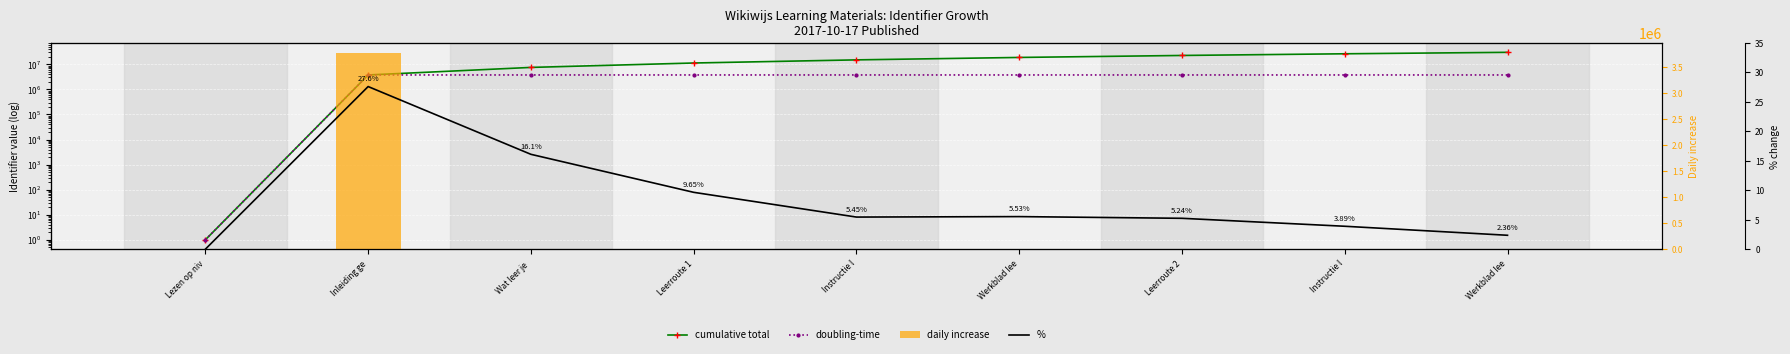

Is the value of cumulative total at Wat leer je  greater than the value of doubling-time at Leerroute 2?

Yes